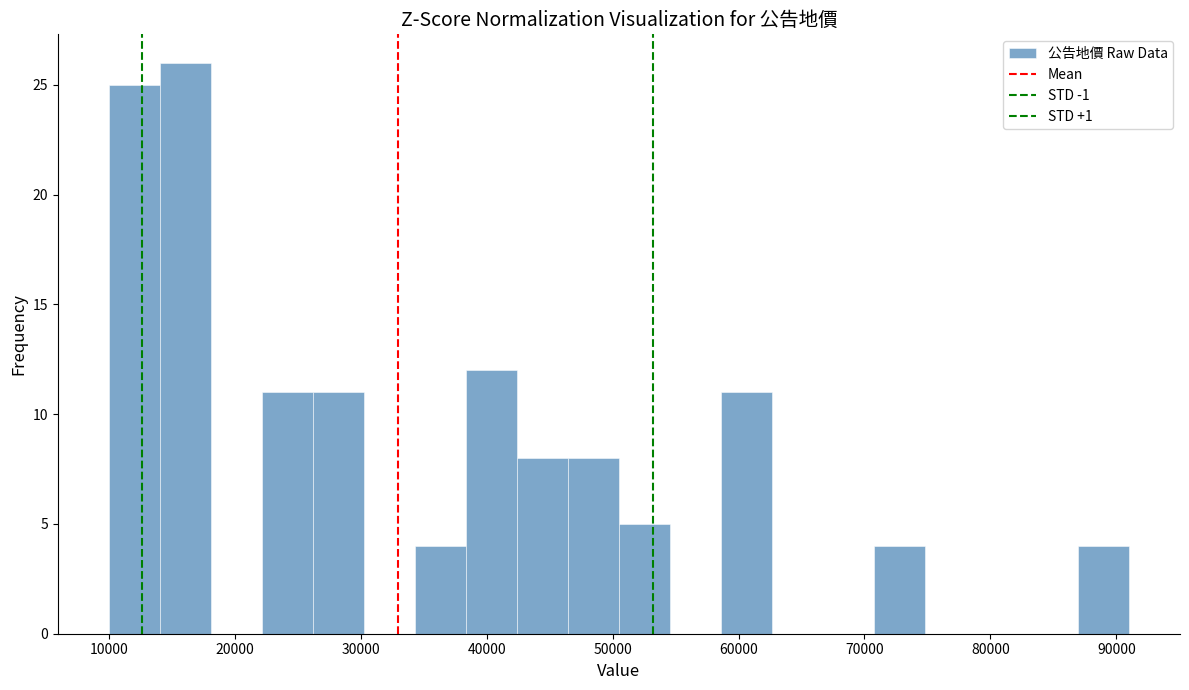

Reading left to right, transcribe this chart: for each bar, give the range it covers on the x-axis and its height. Neither the bar edges nor the heights are printed on the chart, so give them approximately, as read against the axes.

10000 to 14000: 25
14000 to 18000: 26
18000 to 22000: 0
22000 to 26000: 11
26000 to 30000: 11
30000 to 34000: 0
34000 to 38000: 4
38000 to 42000: 12
42000 to 46000: 8
46000 to 51000: 8
51000 to 55000: 5
55000 to 59000: 0
59000 to 63000: 11
63000 to 67000: 0
67000 to 71000: 0
71000 to 75000: 4
75000 to 79000: 0
79000 to 83000: 0
83000 to 87000: 0
87000 to 91000: 4